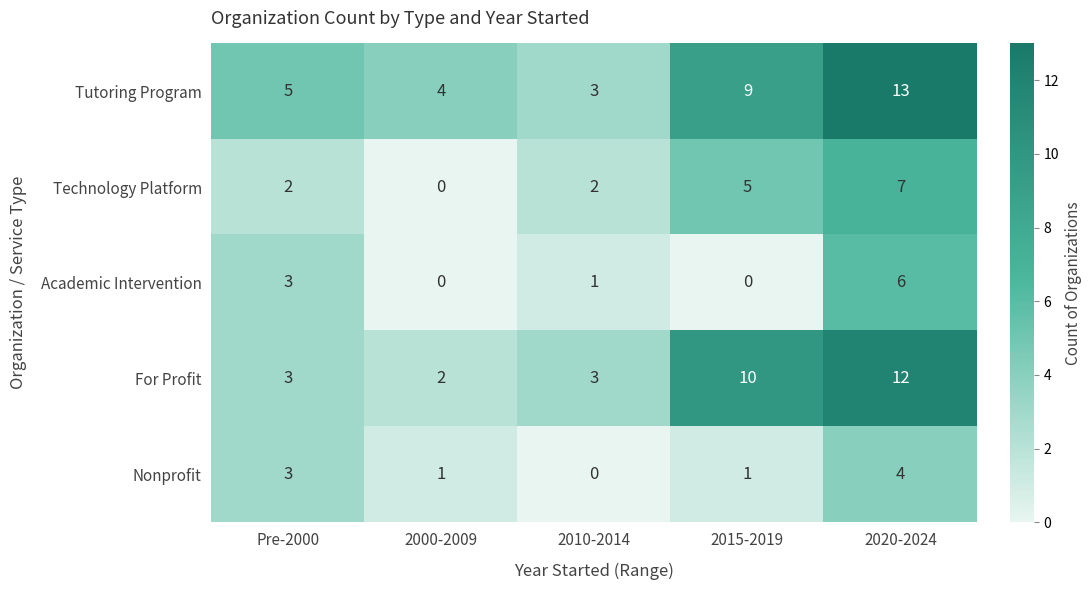

What is the sum of all For Profit values?

30